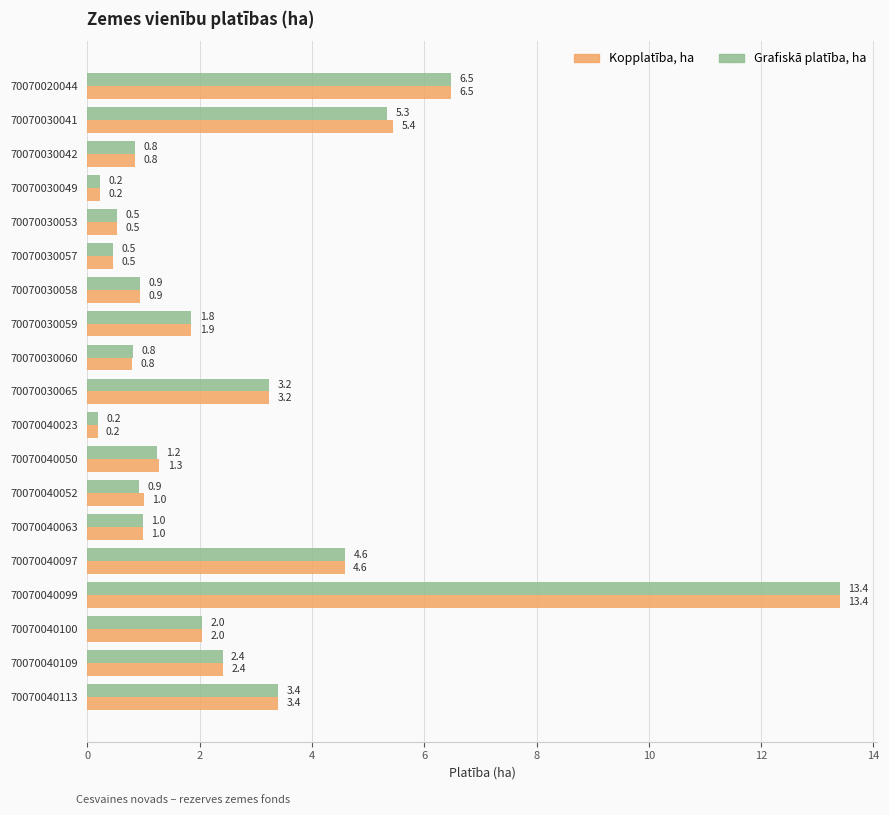

What is the minimum value for Kopplatība, ha?

0.2